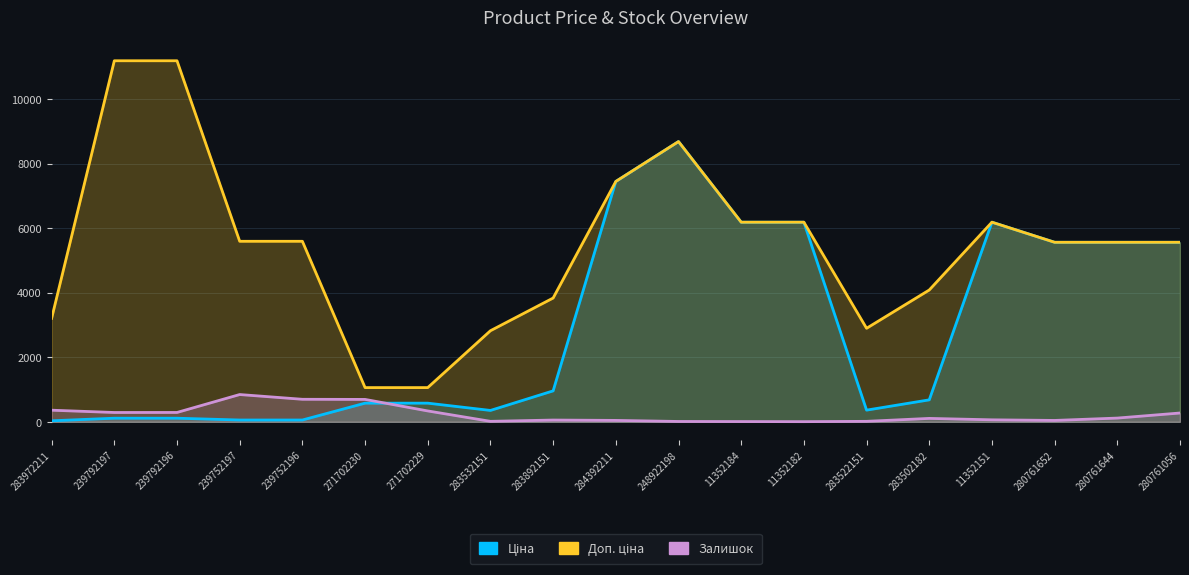

Between 11352184 and 283522151, which is larger?

11352184